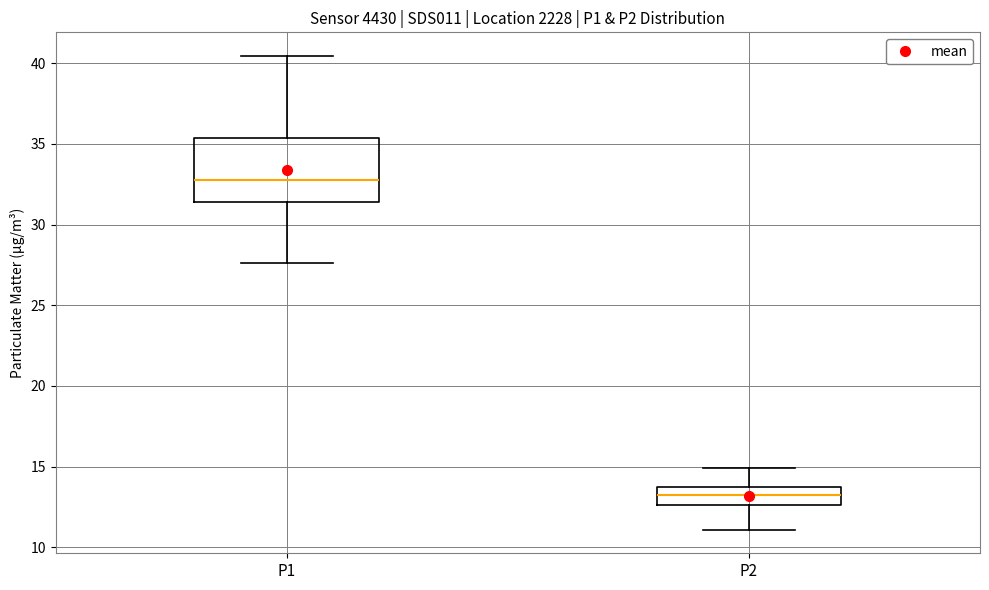

Which box has the highest median line?

P1